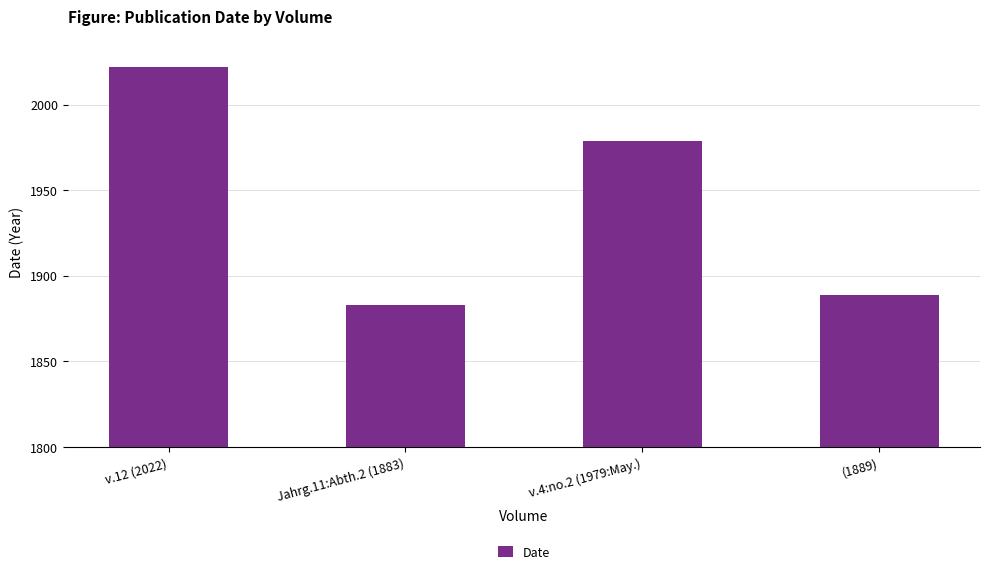

Rank the categories by value from highest to lowest.

v.12 (2022), v.4:no.2 (1979:May.), (1889), Jahrg.11:Abth.2 (1883)